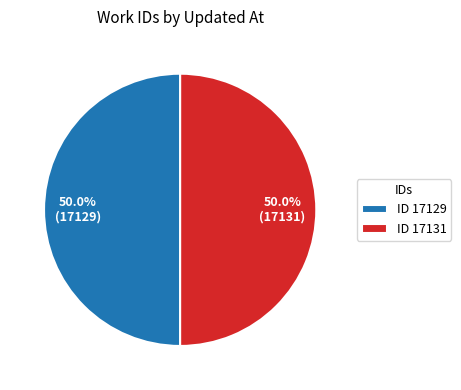

Approximately how many times larger is the value at ID 17129 compared to ID 17131?

1.0